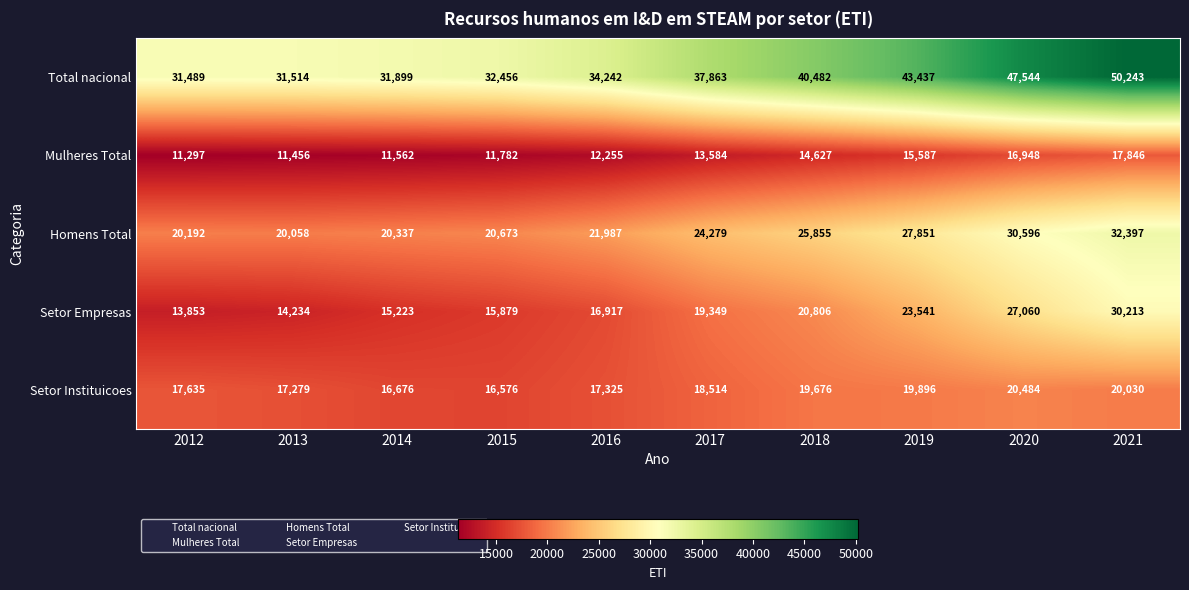

Is the value of Setor Instituicoes at 2012 greater than the value of Homens Total at 2016?

No